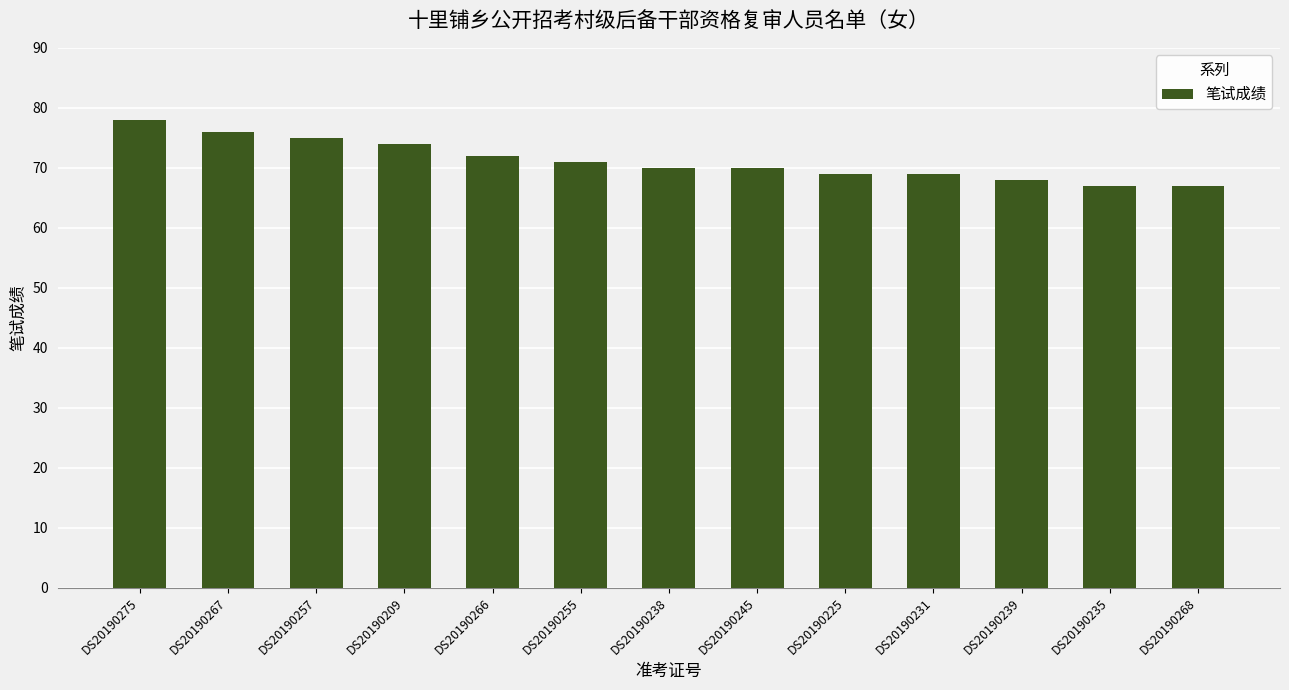

Reading right to left, extract all data points from this chart.

DS20190268=67	DS20190235=67	DS20190239=68	DS20190231=69	DS20190225=69	DS20190245=70	DS20190238=70	DS20190255=71	DS20190266=72	DS20190209=74	DS20190257=75	DS20190267=76	DS20190275=78